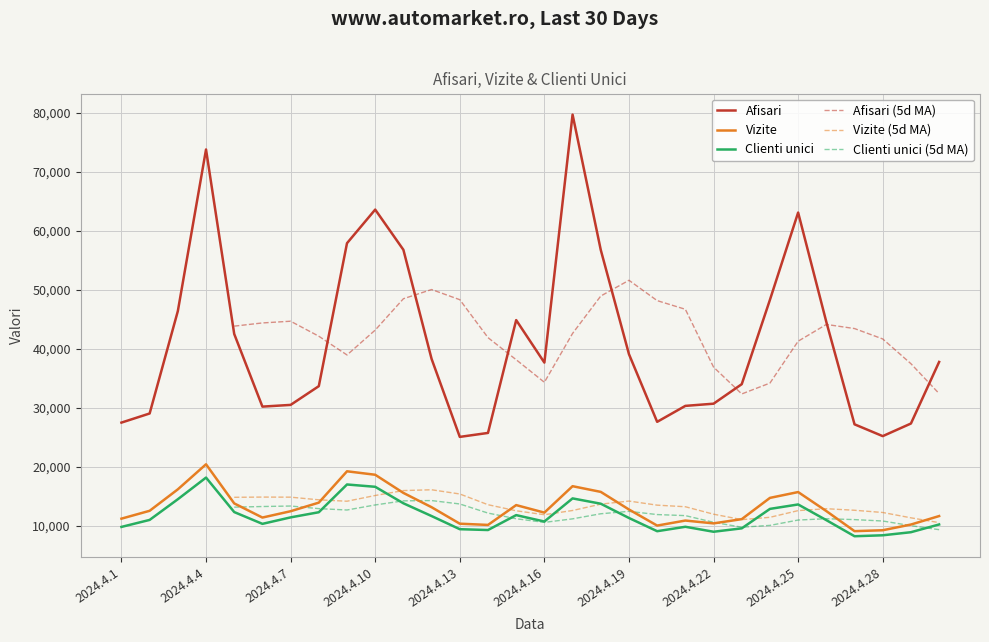

At which label does Afisari first exceed 37773?

2024.4.3